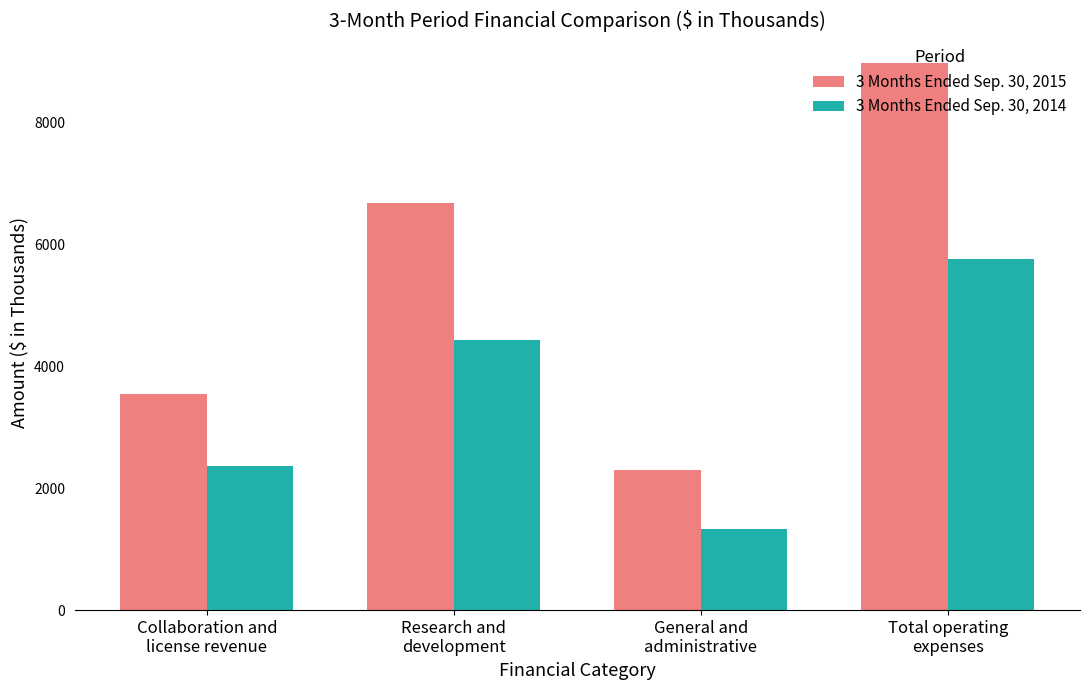

How many 3 Months Ended Sep. 30, 2015 values are between 3550 and 8972?

3